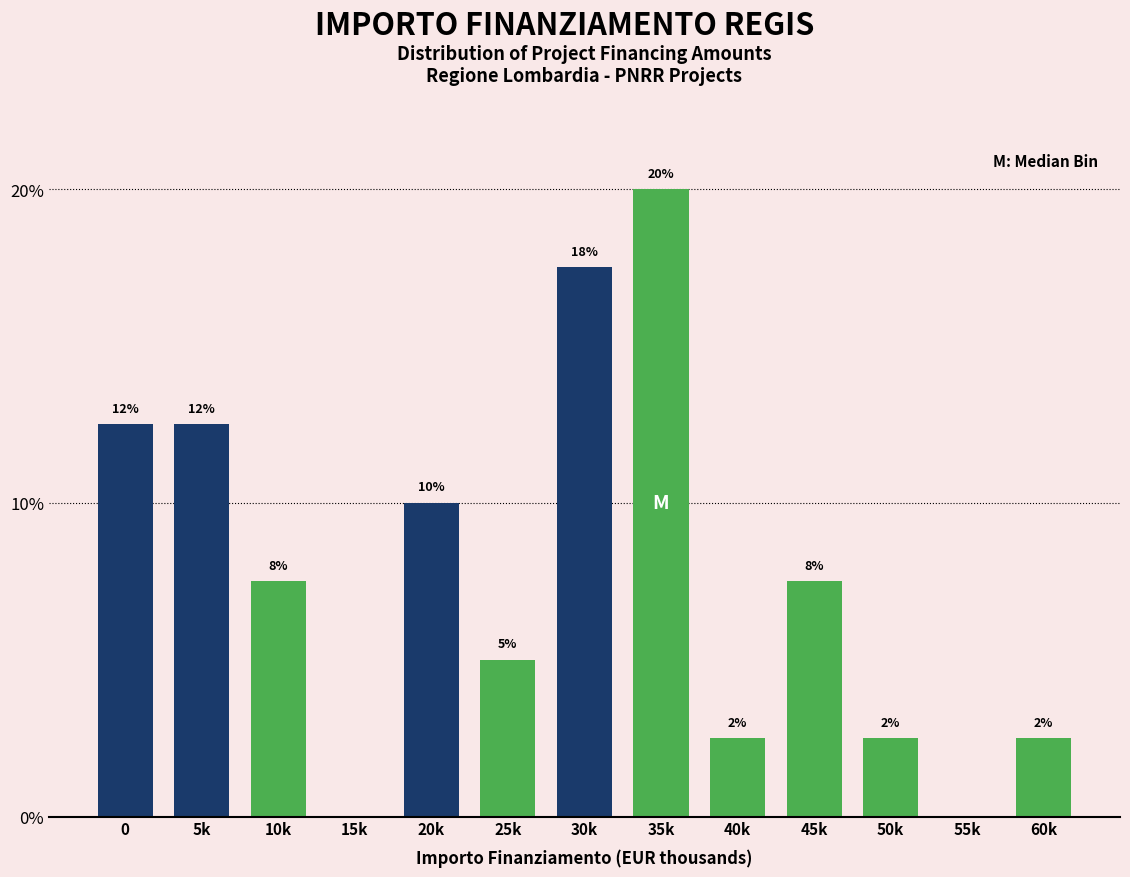

Are the bars horizontal?

No